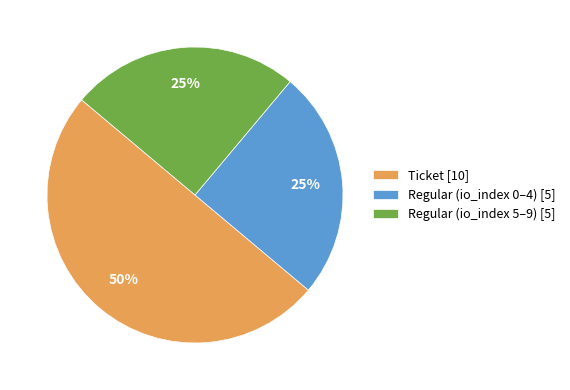

How many slices are in this pie chart?

3